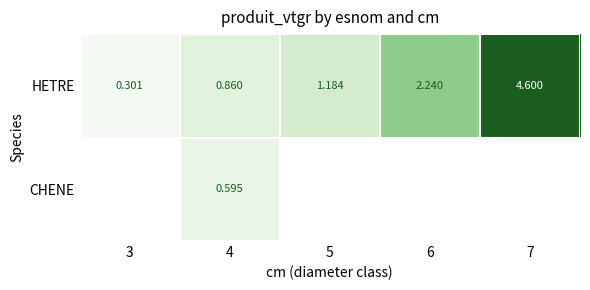

At which category does the chart reach its minimum across all series?

3